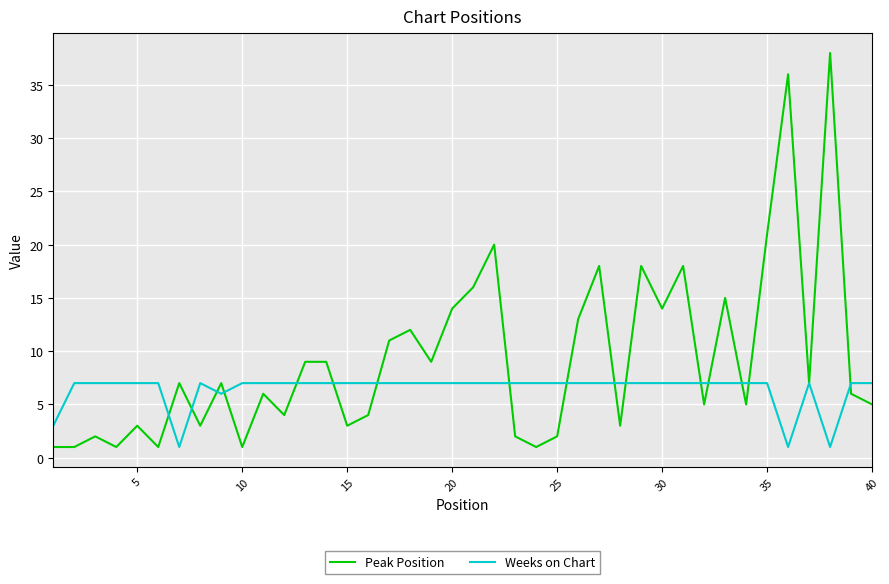

True or false: Peak Position and Weeks on Chart intersect in this chart.

True